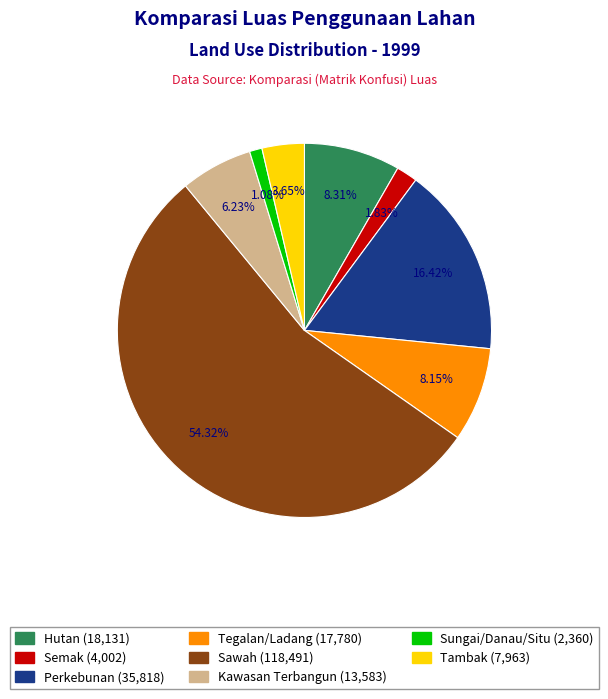

Count the number of slices in the pie.

8